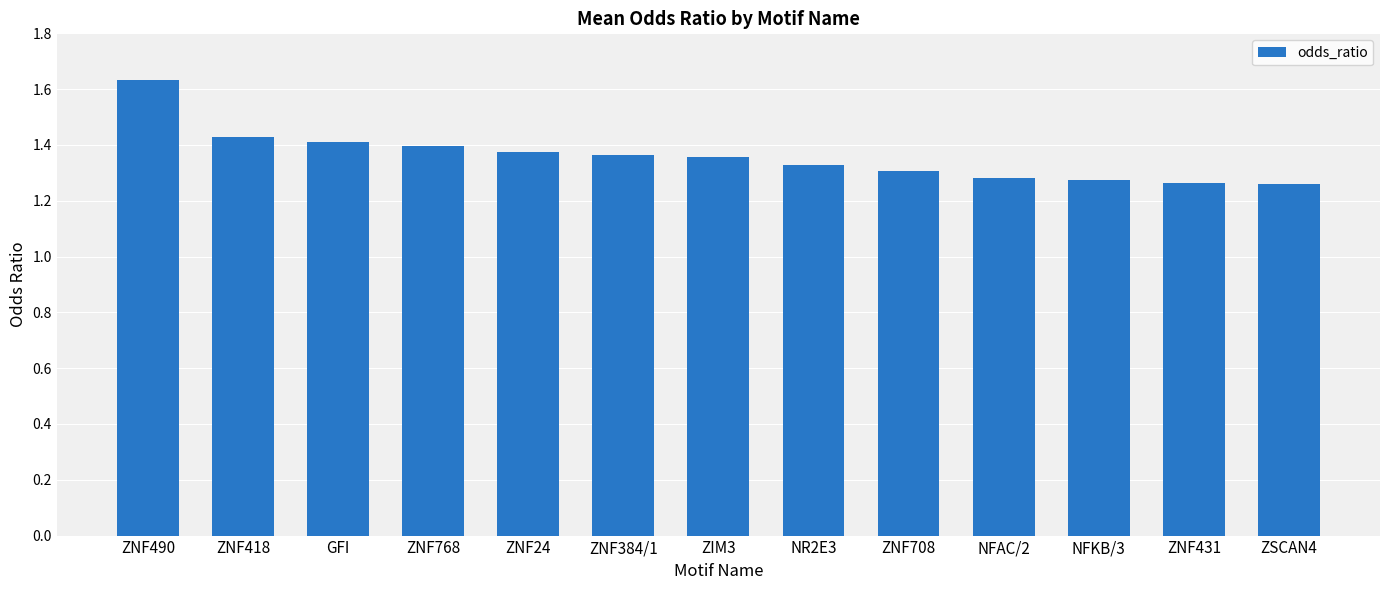

Which label corresponds to the largest value in the chart?

ZNF490